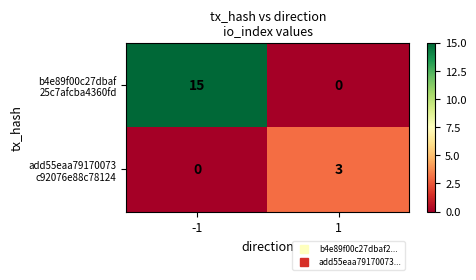

What is the difference between the highest and lowest values at 1?

3